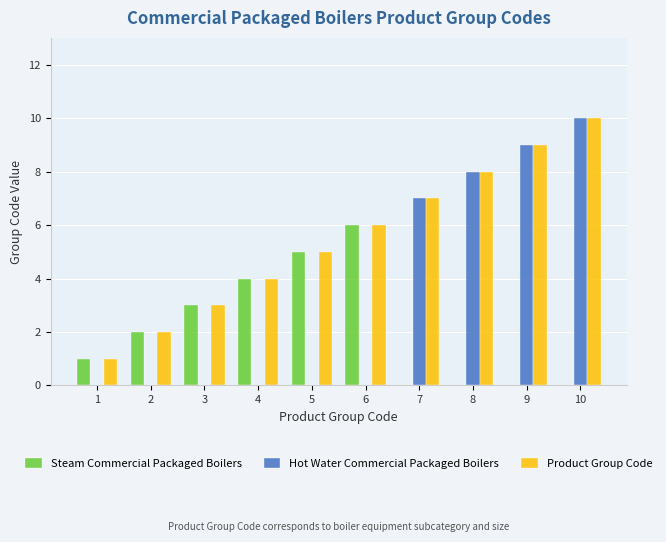

Is the value of Steam Commercial Packaged Boilers at 5 greater than the value of Hot Water Commercial Packaged Boilers at 3?

Yes